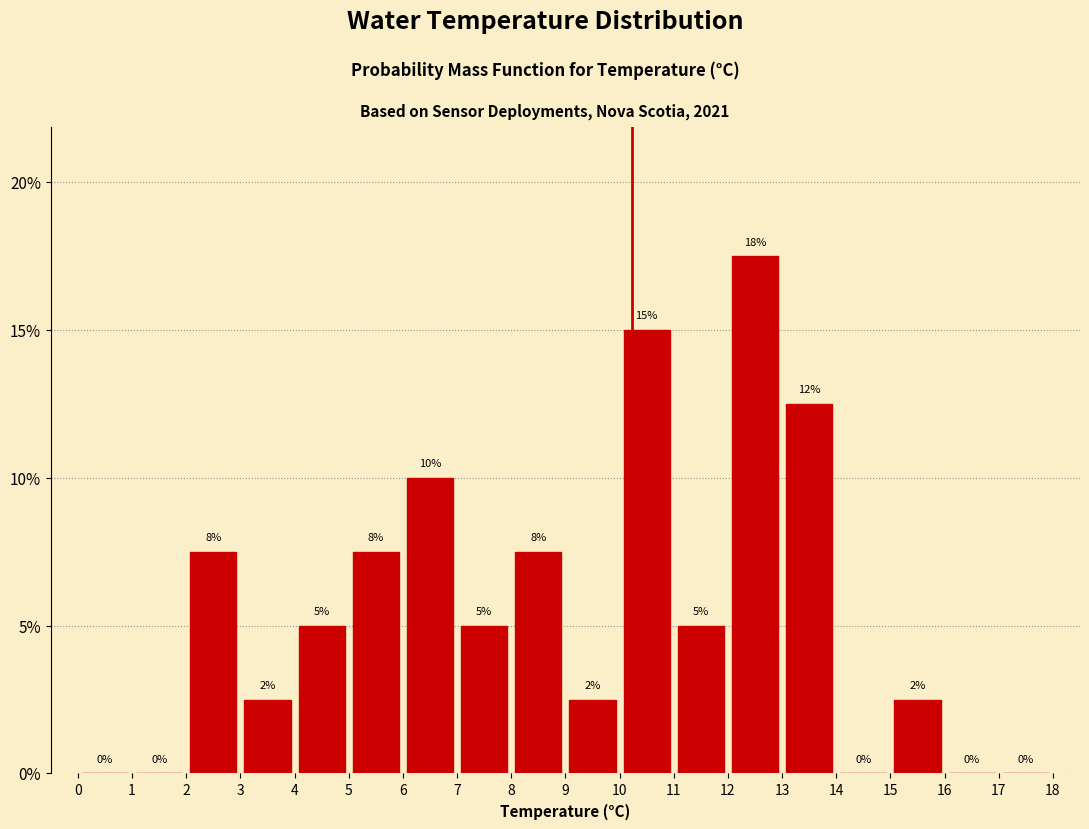

Over which range of the x-axis is the bar tallest?

12 to 13